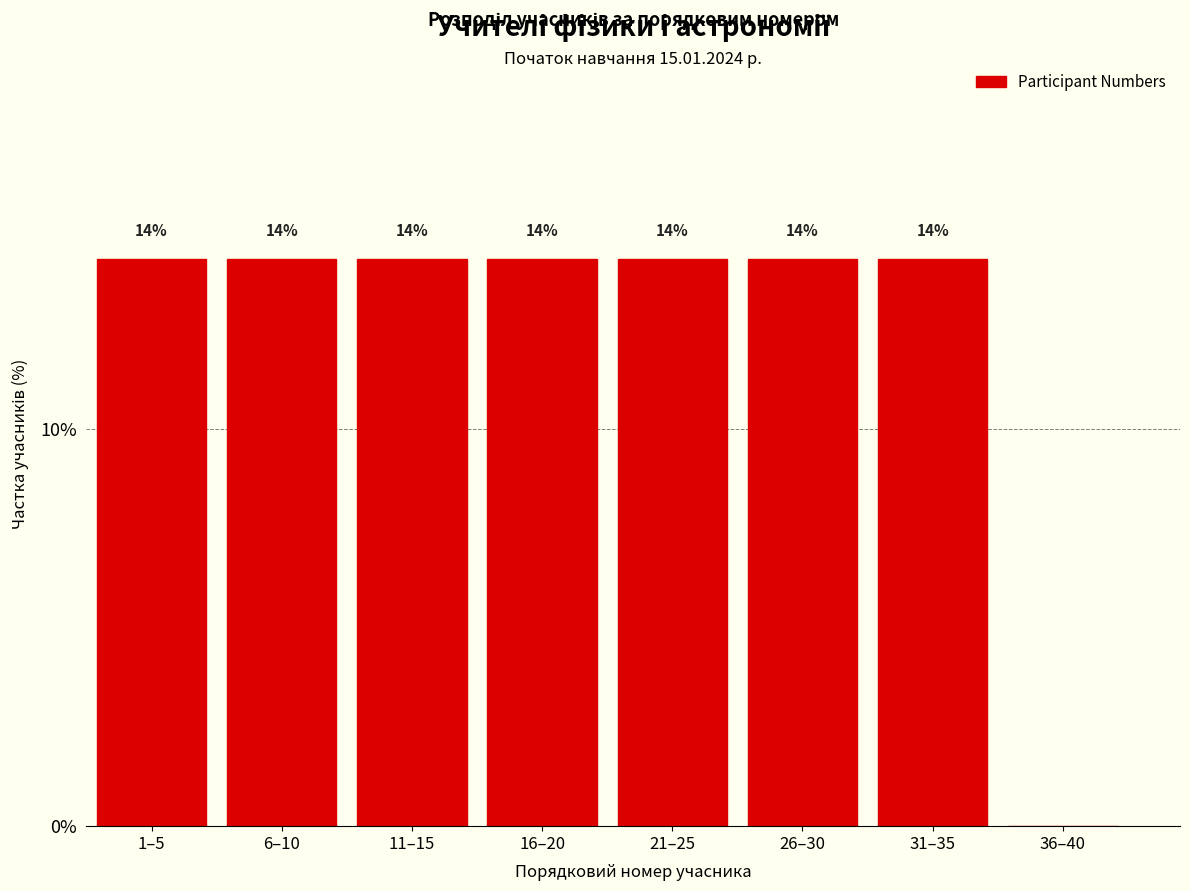

Are the bars horizontal?

No